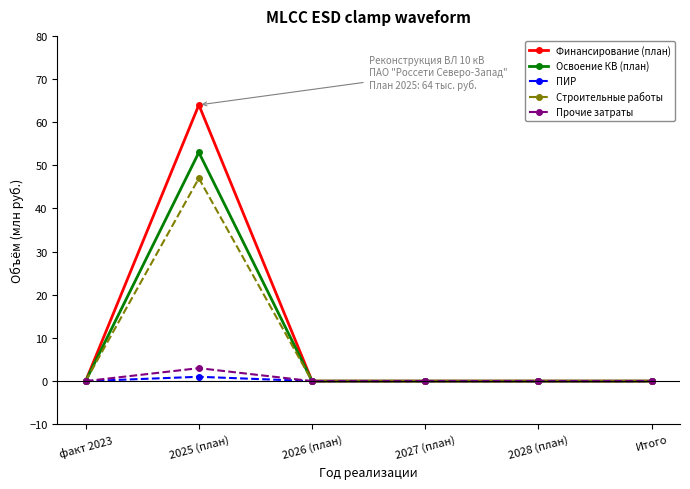

The Освоение КВ (план) series shows 0 at 2027 (план). True or false?

True